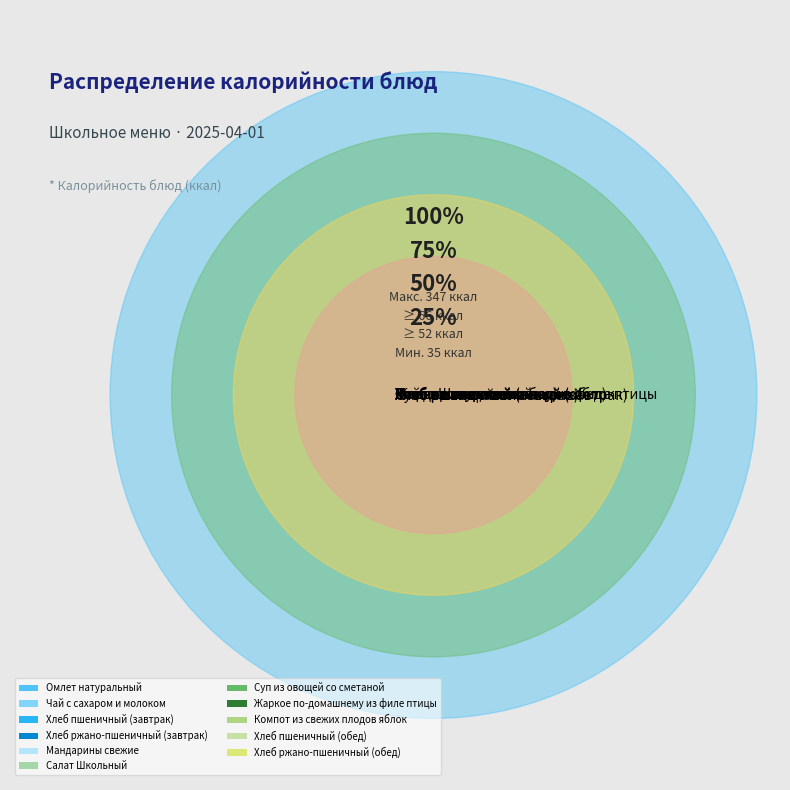

What is the change in value from Чай с сахаром и молоком to Компот из свежих плодов яблок?

+3.4